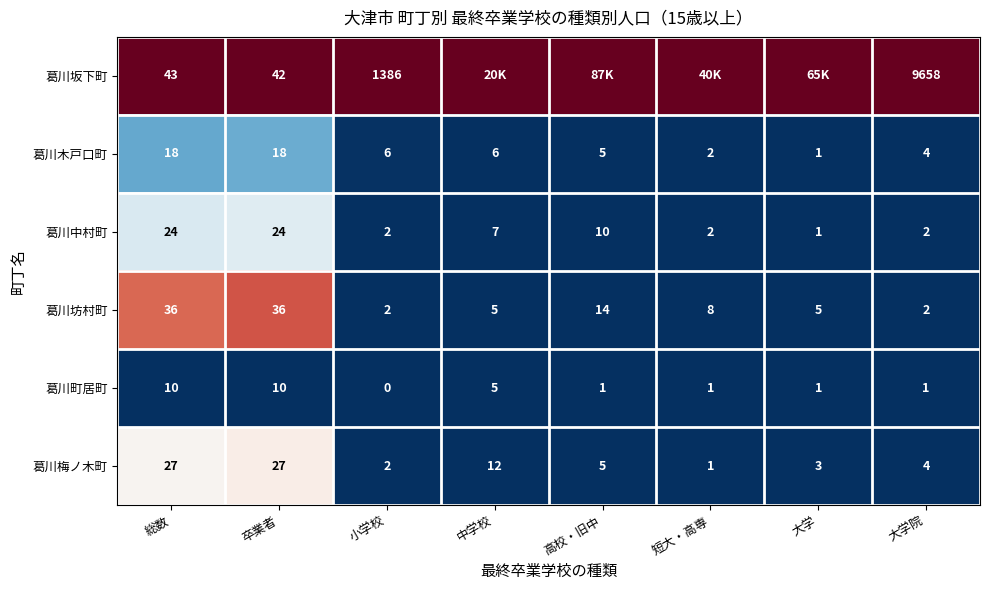

Is it true that 葛川木戸口町 equals 0 at 大学?

False